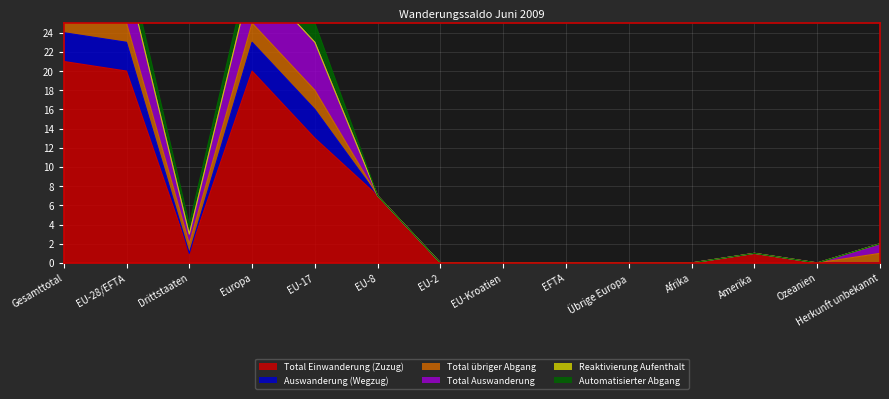

Reading left to right, transcribe all the data shown in this chart.

Total Einwanderung (Zuzug): 21	20	1	20	13	7	0	0	0	0	0	1	0	0
Auswanderung (Wegzug): 3	3	0	3	3	0	0	0	0	0	0	0	0	0
Total übriger Abgang: 3	2	1	2	2	0	0	0	0	0	0	0	0	1
Total Auswanderung: 6	5	1	5	5	0	0	0	0	0	0	0	0	1
Reaktivierung Aufenthalt: 0	0	0	0	0	0	0	0	0	0	0	0	0	0
Automatisierter Abgang: 3	2	1	2	2	0	0	0	0	0	0	0	0	0